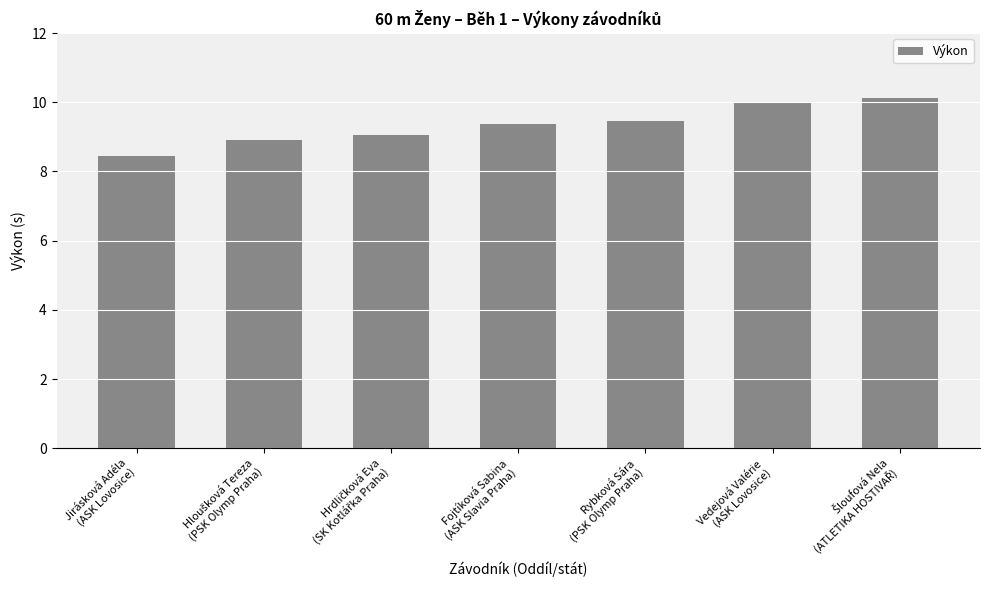

What is the value of the 1st bar from the left?

8.4